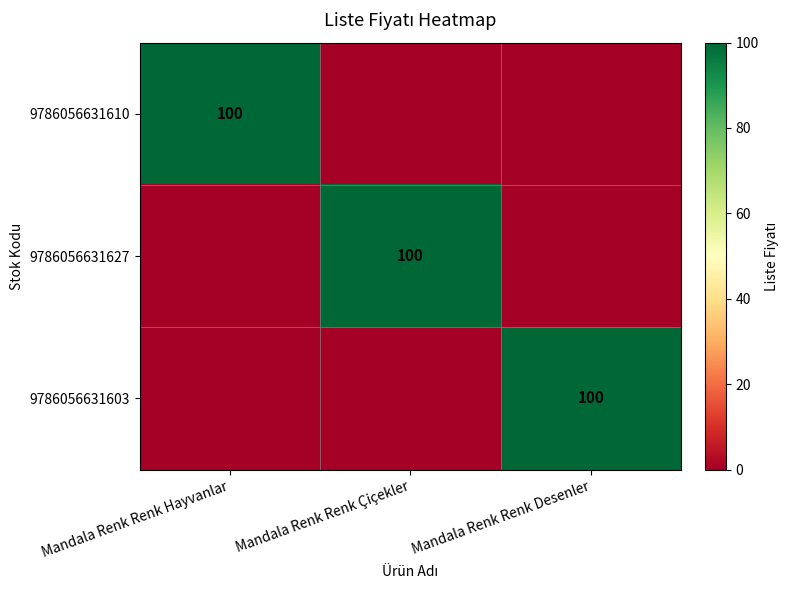

How many data points does each series have?

3